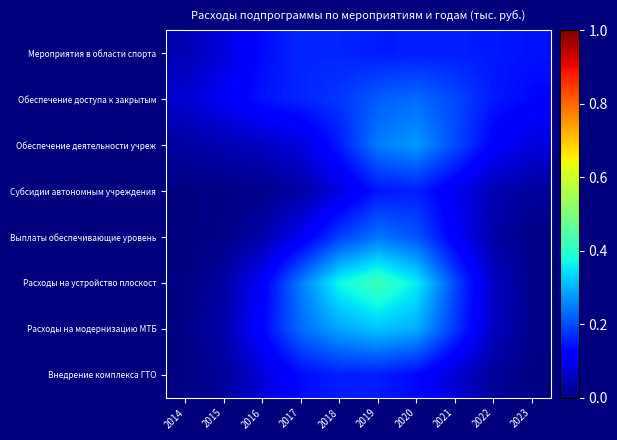

What is the spread (max minus min) of values at 2023?

0.1